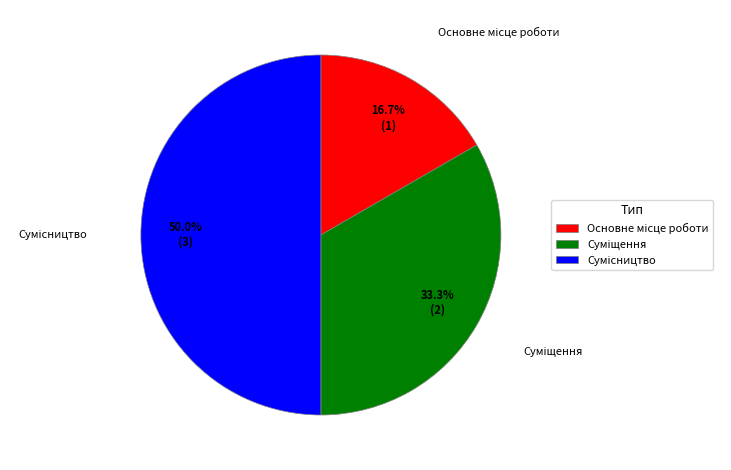

How many segments does this pie chart have?

3